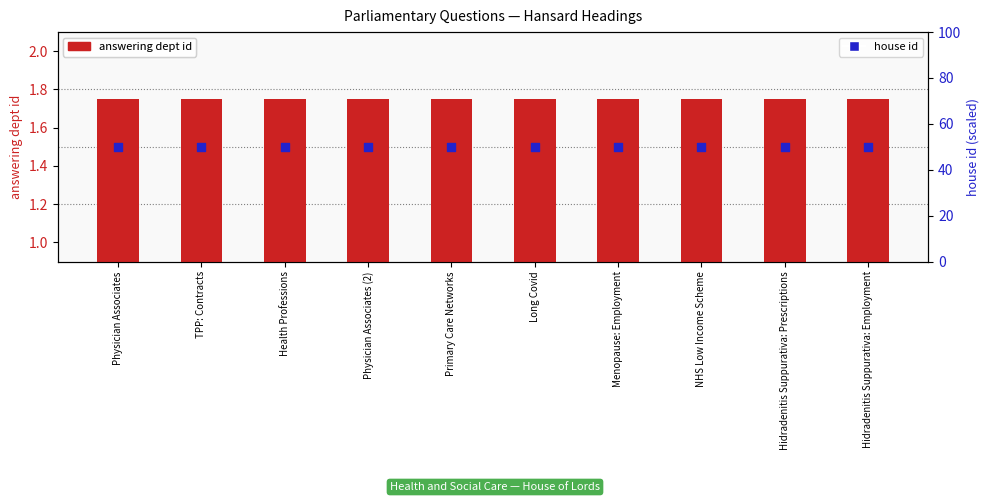

At which category is the sum across all series the highest?

Physician Associates